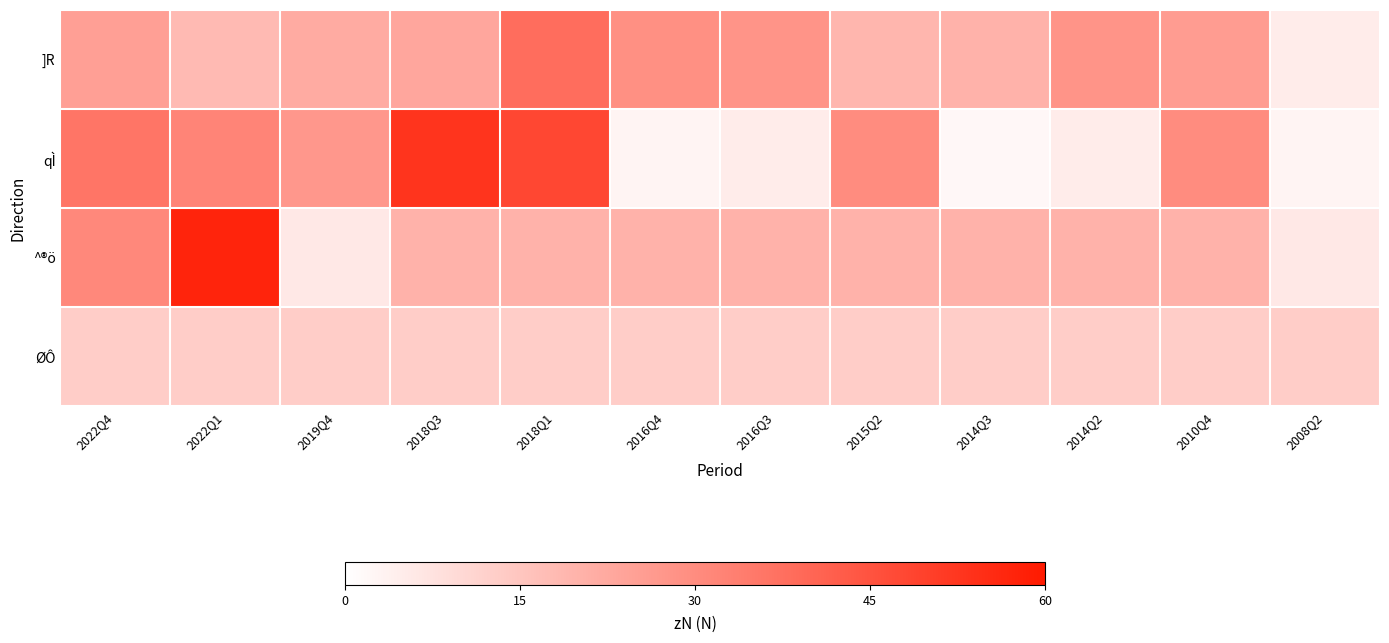

At which category does the chart reach its peak across all series?

2022Q1